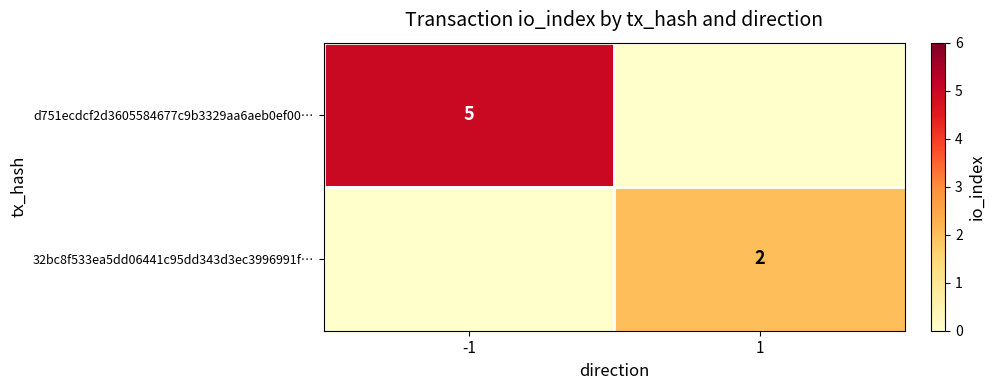

Is it true that d751ecdcf2d3605584677c9b3329aa6aeb0ef00… equals 2 at -1?

False